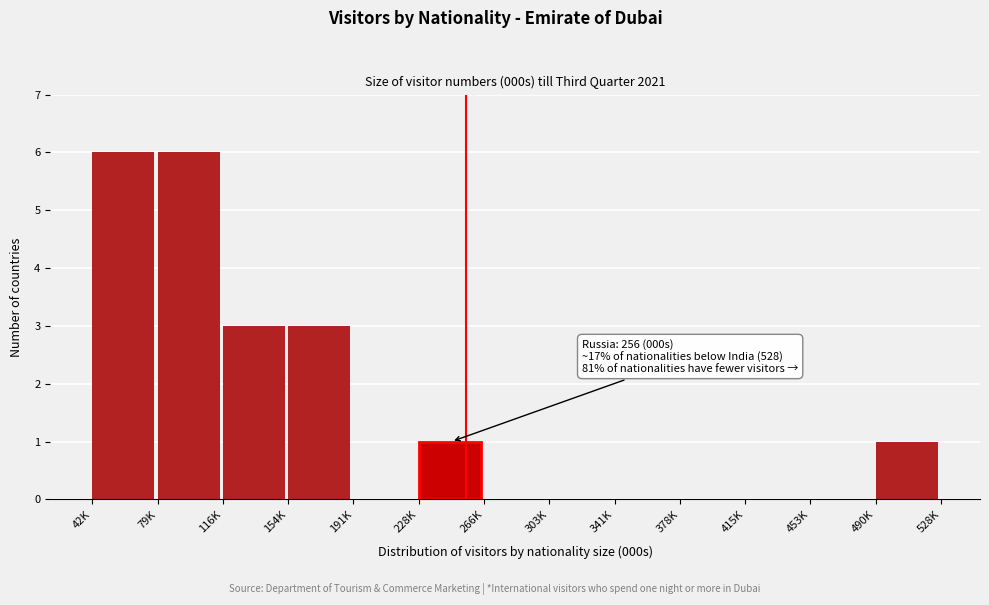

Reading left to right, extract all data points from this chart.

42K=6	79K=6	116K=3	154K=3	191K=0	228K=1	266K=0	303K=0	341K=0	378K=0	415K=0	453K=0	490K=1